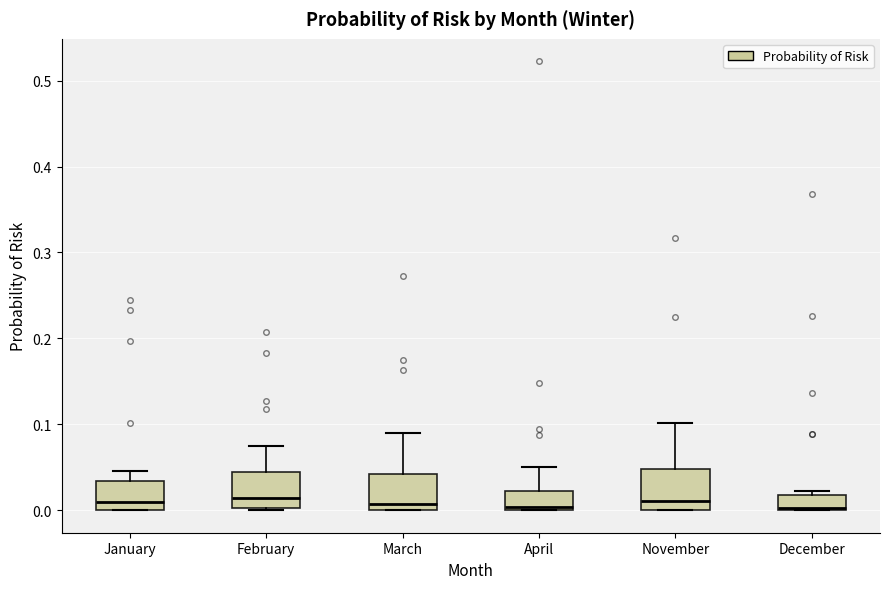

Reading left to right, read every box against the y-axis: the position of its median line, the range the box covers, and the ends of its whiskers. The values are not printed on the chart, so give them approximately, as read against the axis.

January: median 0.01, box 0.00 to 0.03, whiskers 0.00 to 0.05
February: median 0.01, box 0.00 to 0.05, whiskers 0.00 to 0.07
March: median 0.01, box 0.00 to 0.04, whiskers 0.00 to 0.09
April: median 0.00 (just above the box's lower edge), box 0.00 to 0.02, whiskers 0.00 to 0.05
November: median 0.01, box 0.00 to 0.05, whiskers 0.00 to 0.10
December: median 0.00, box 0.00 to 0.02, whiskers 0.00 to 0.02 (just above the box's upper edge)